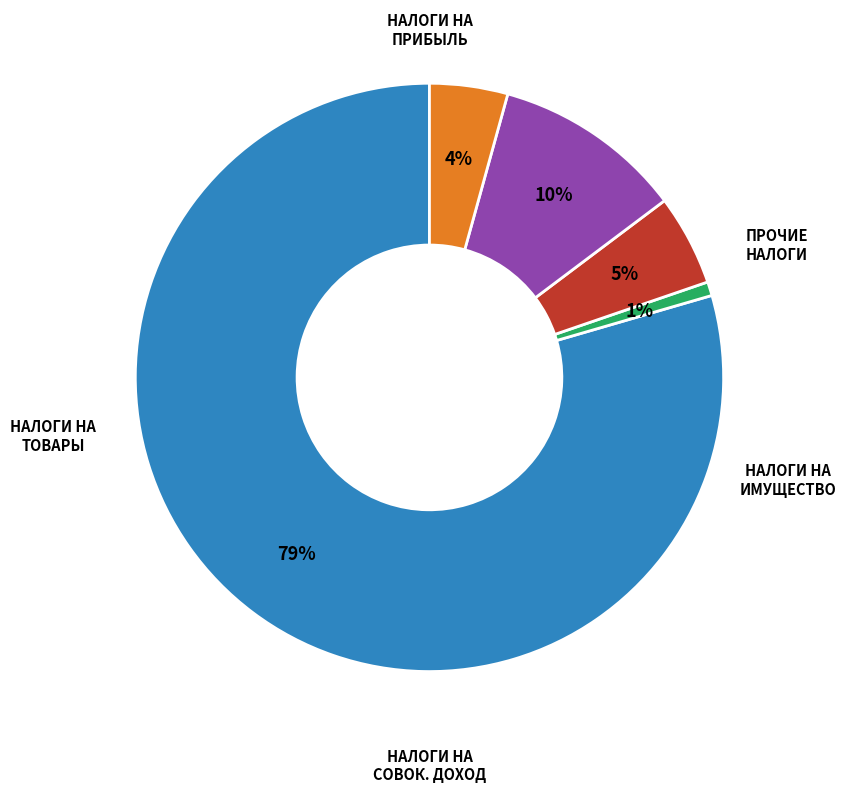

How many slices are in this pie chart?

5